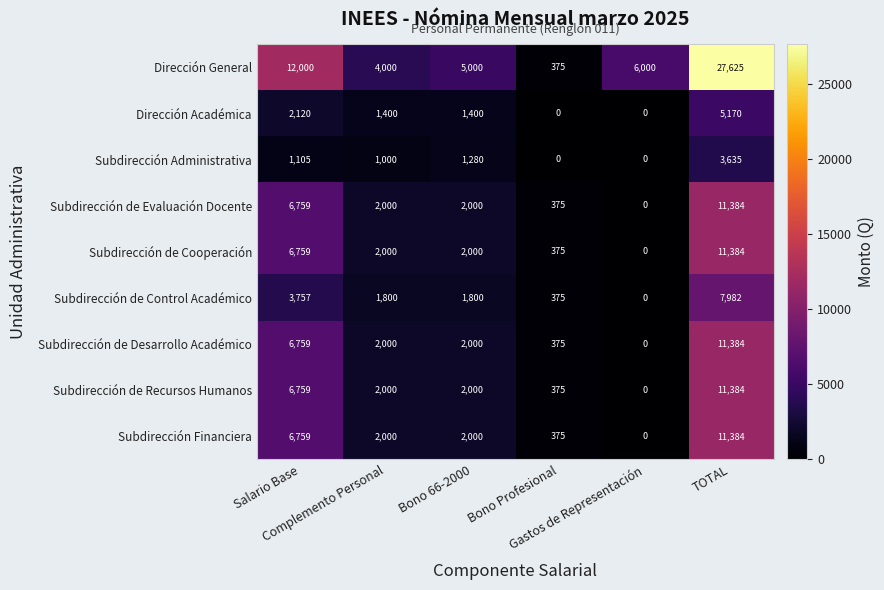

At how many categories does at least one series exceed 13732?

1